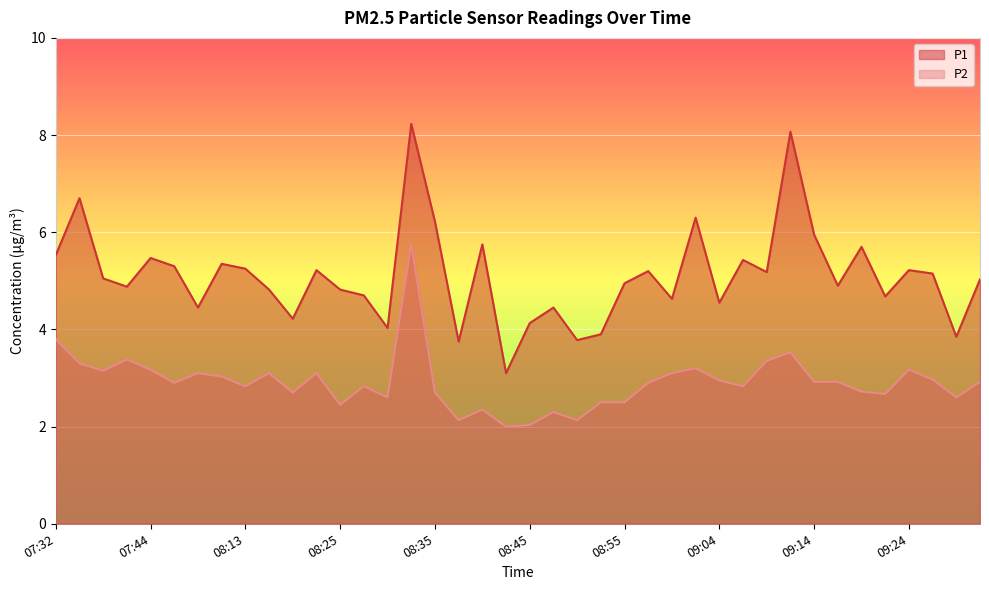

Is the value of P2 at 09:27 greater than the value of P1 at 08:16?

No